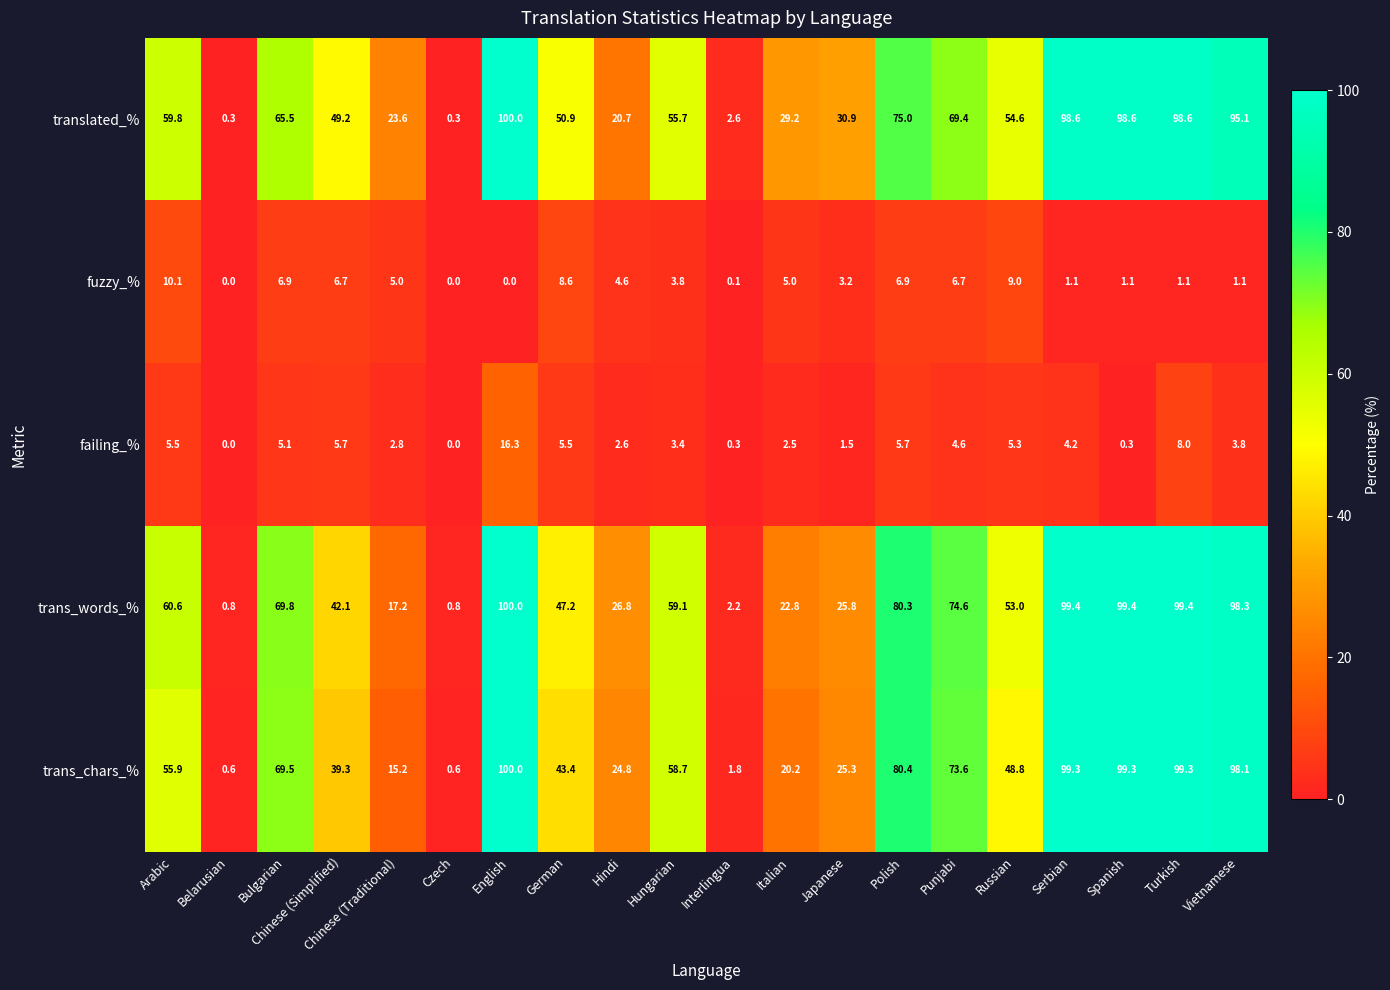

Which series has the largest total across all categories?

trans_words_%